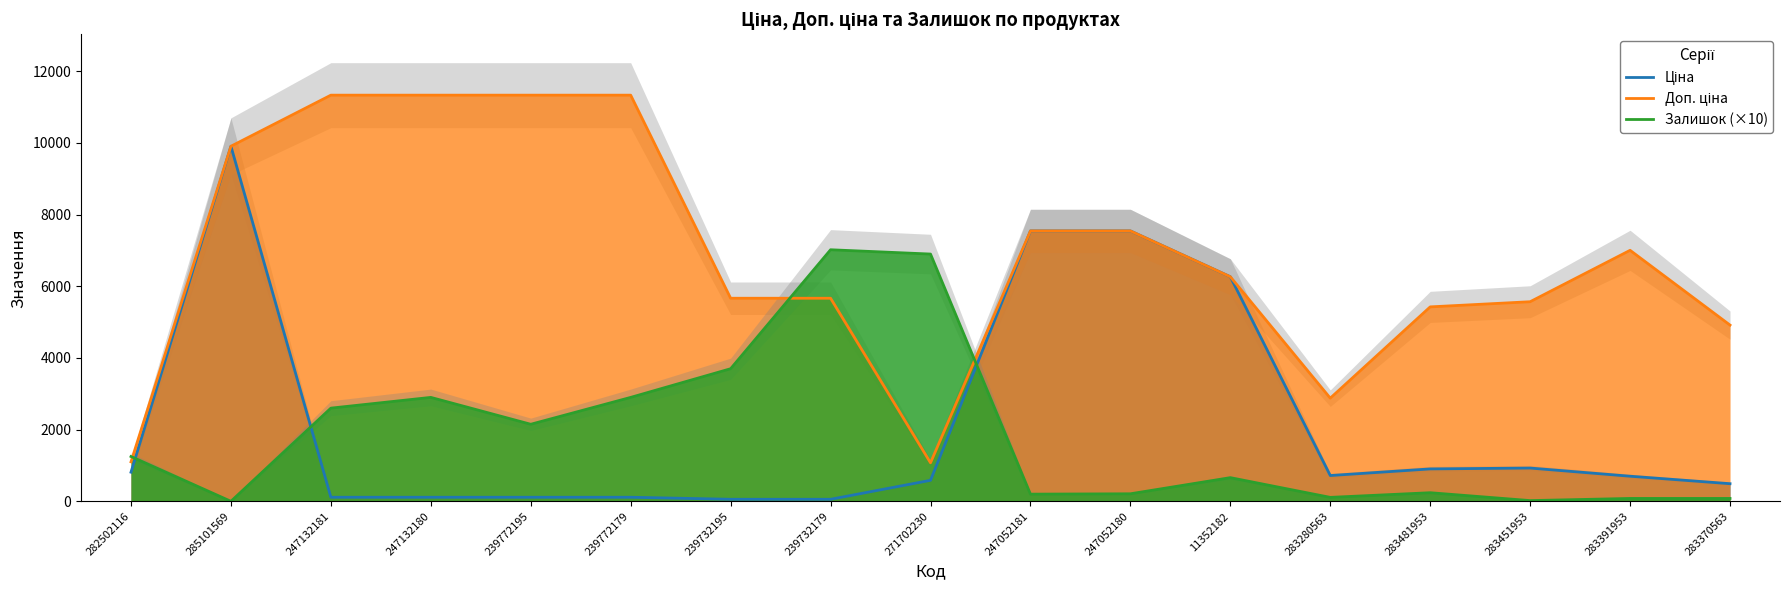

True or false: Ціна has more than 0 points higher than both neighbors.

True